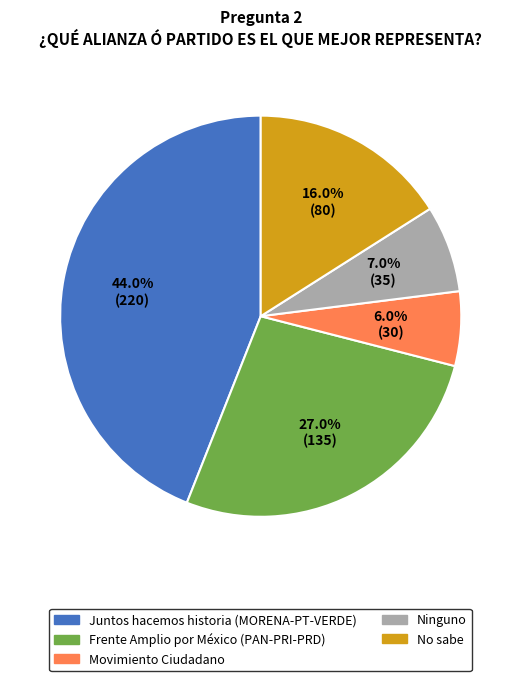

Is there a majority slice in this chart?

No